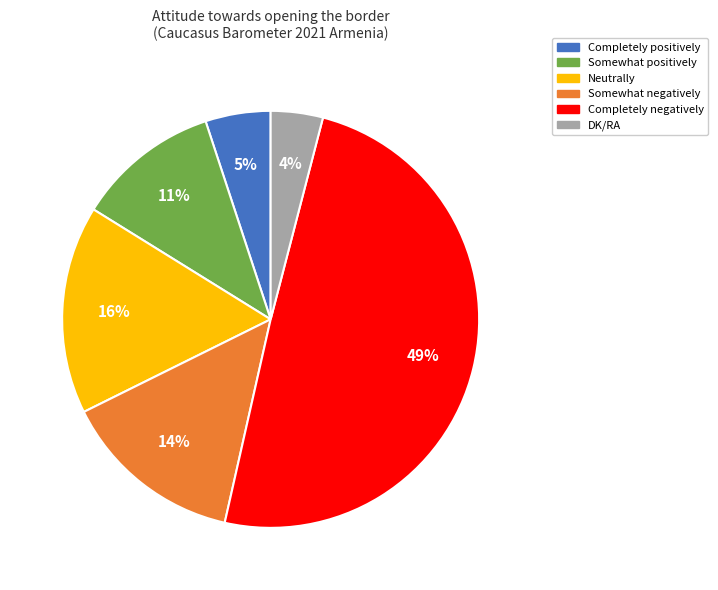

To the nearest percent, what is the average slice percentage?

17%